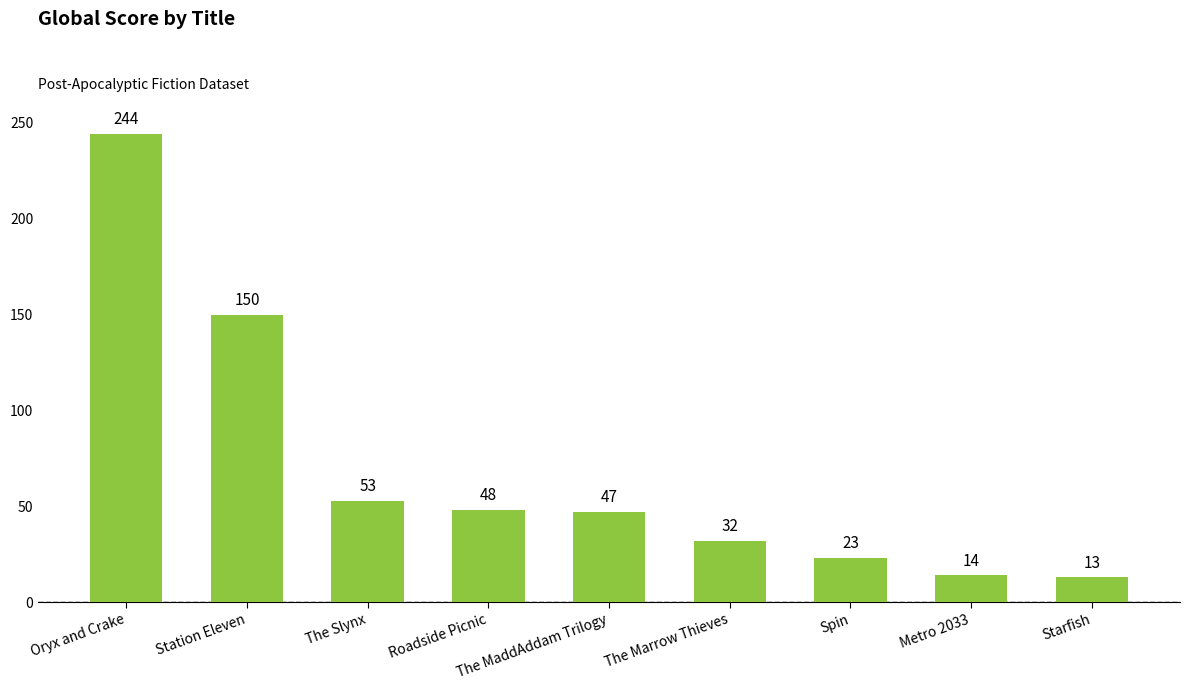

What is the ratio of the value at The Slynx to the value at Oryx and Crake?

0.2